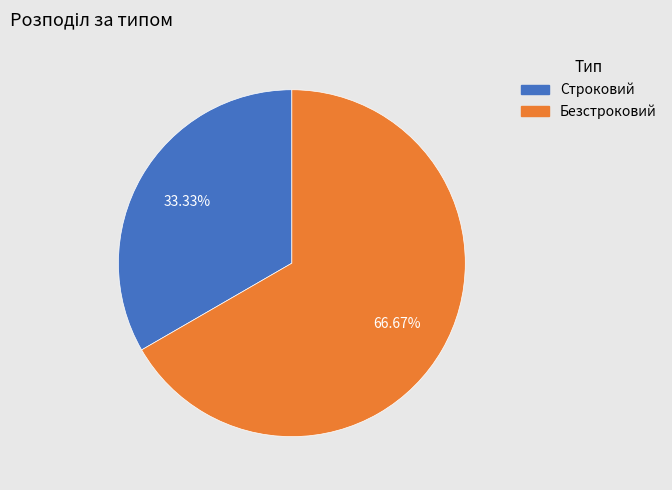

Approximately how many times larger is the value at Безстроковий compared to Строковий?

2.0